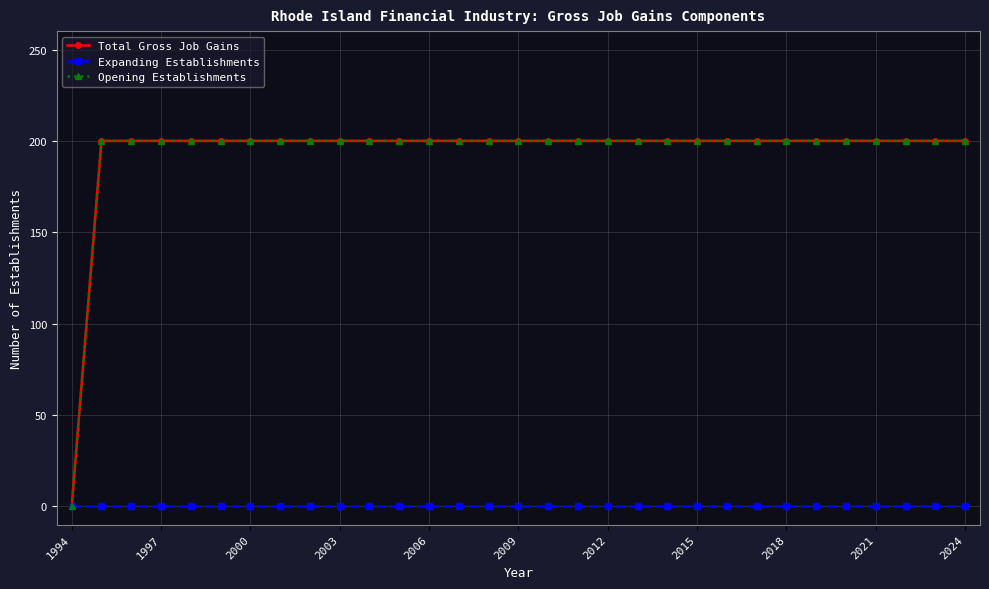

True or false: Total Gross Job Gains and Opening Establishments intersect in this chart.

False